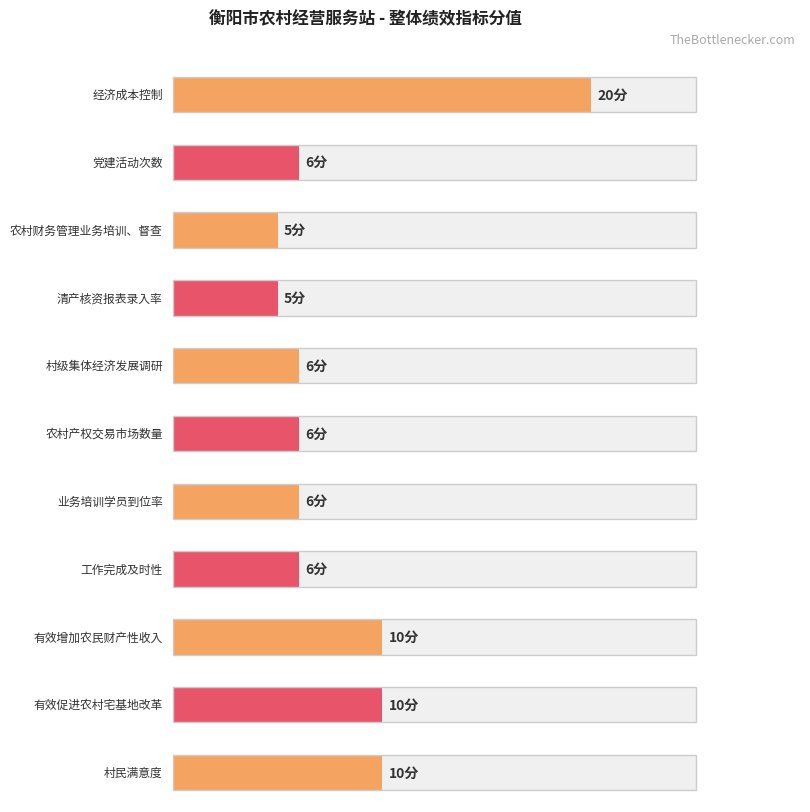

How many bars are there in total?

11